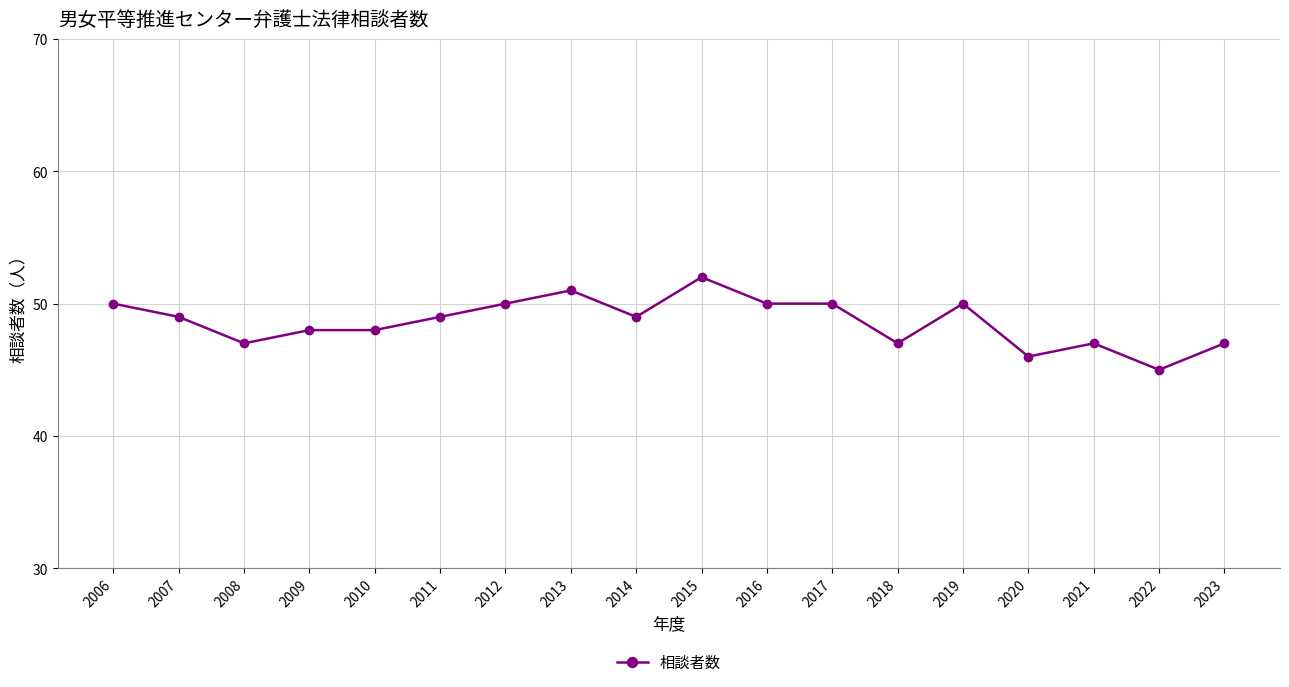

True or false: the data shows 80 at 2011.

False